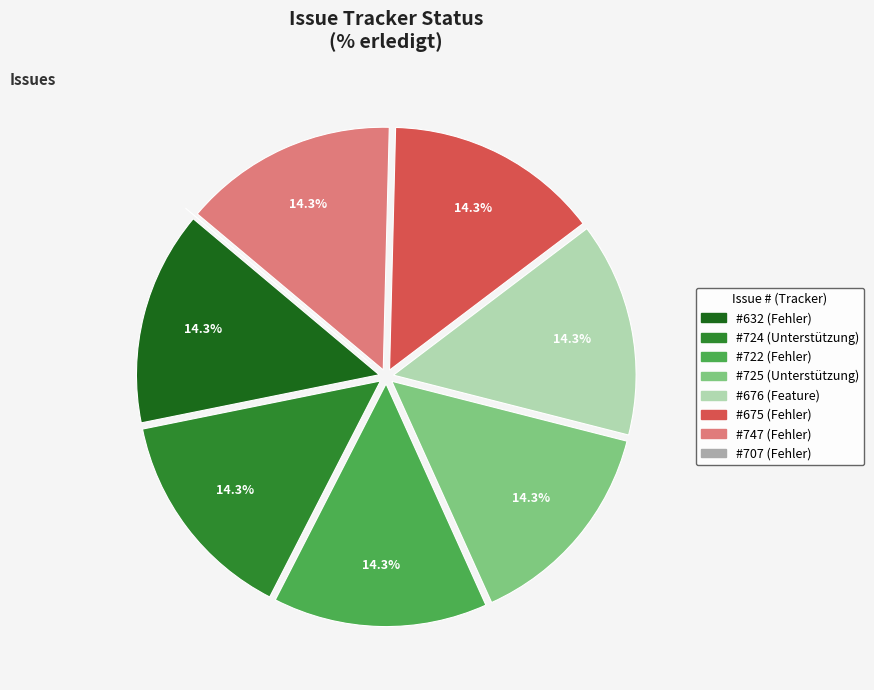

To the nearest percent, what is the average slice percentage?

12%